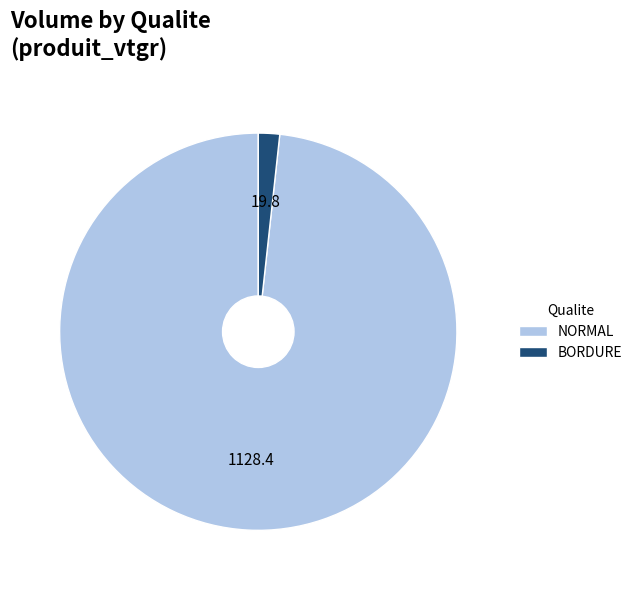

True or false: NORMAL accounts for 98% of the total.

True